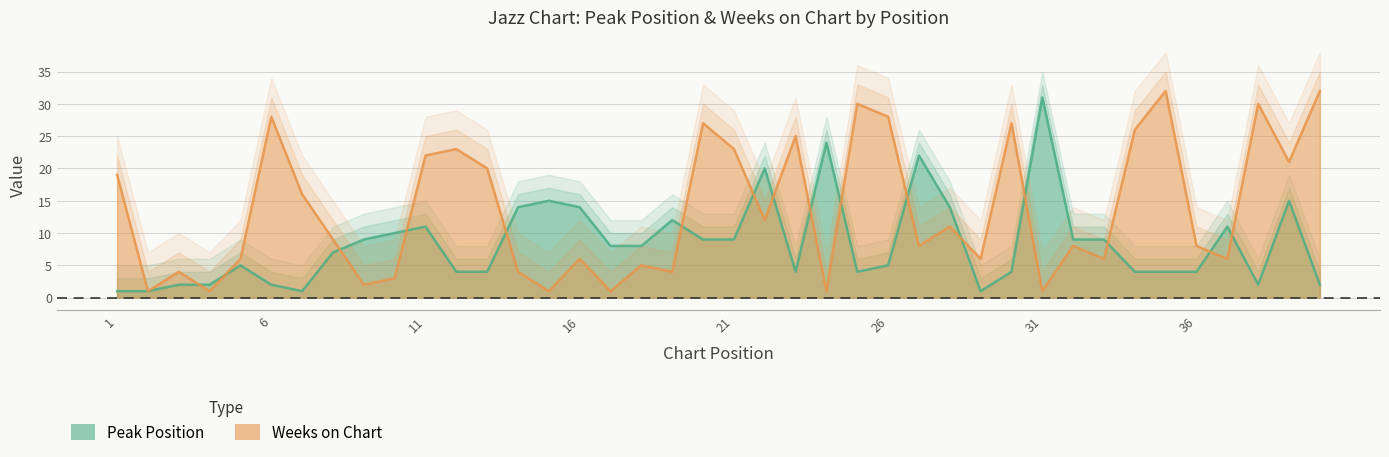

How many times do Weeks on Chart and Peak Position cross each other?

16